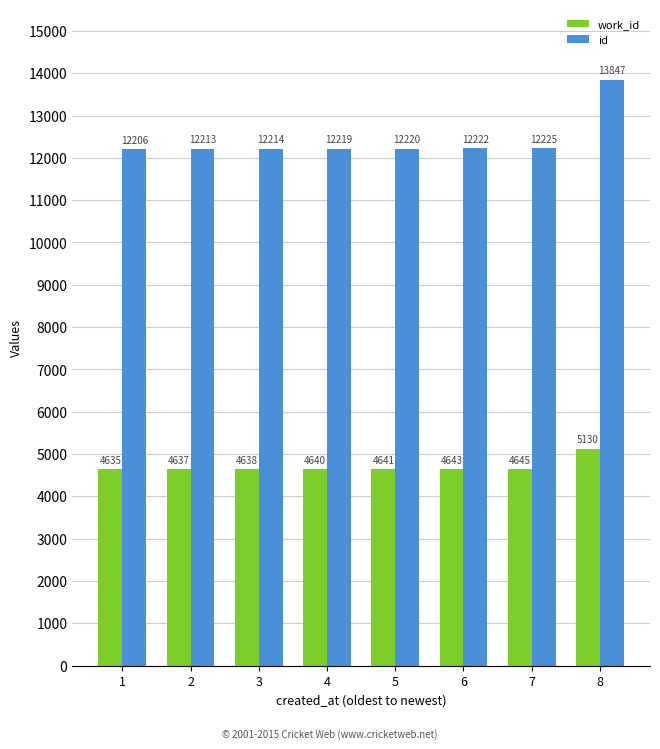

Count the number of categories in the chart.

8